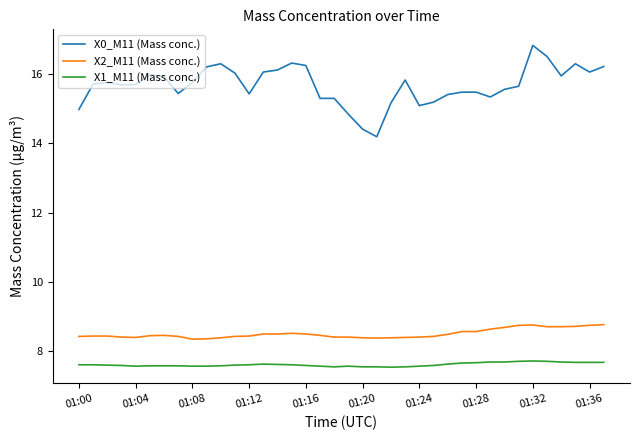

Which series has the largest range (max minus min)?

X0_M11 (Mass conc.)